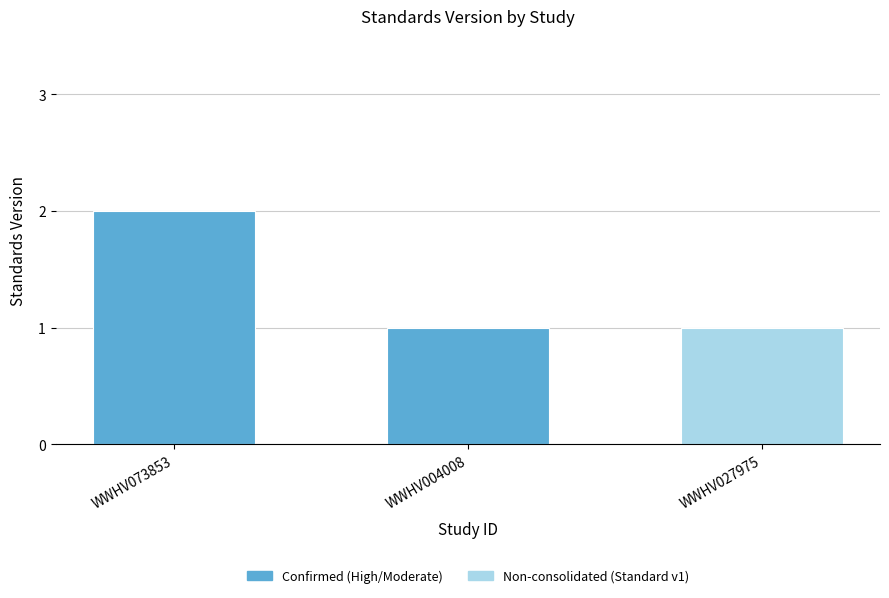

How many categories are shown in the chart?

3